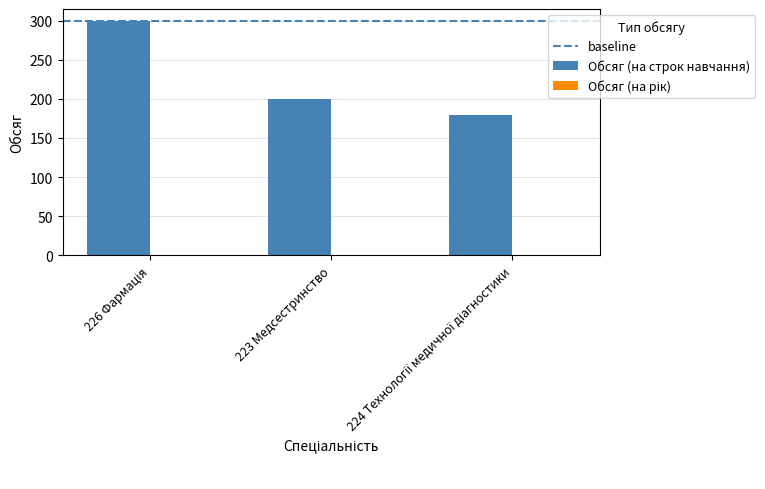

Are the bars horizontal?

No